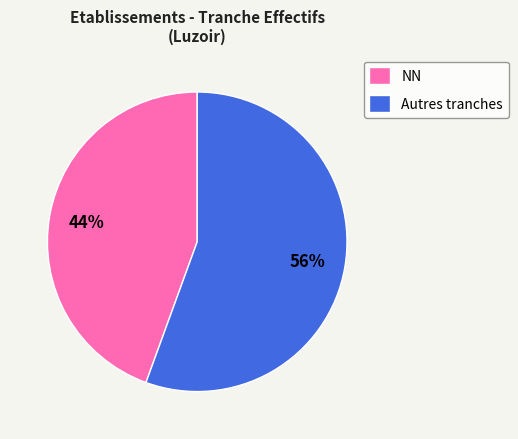

Combined, do Autres tranches and NN account for over 50%?

Yes